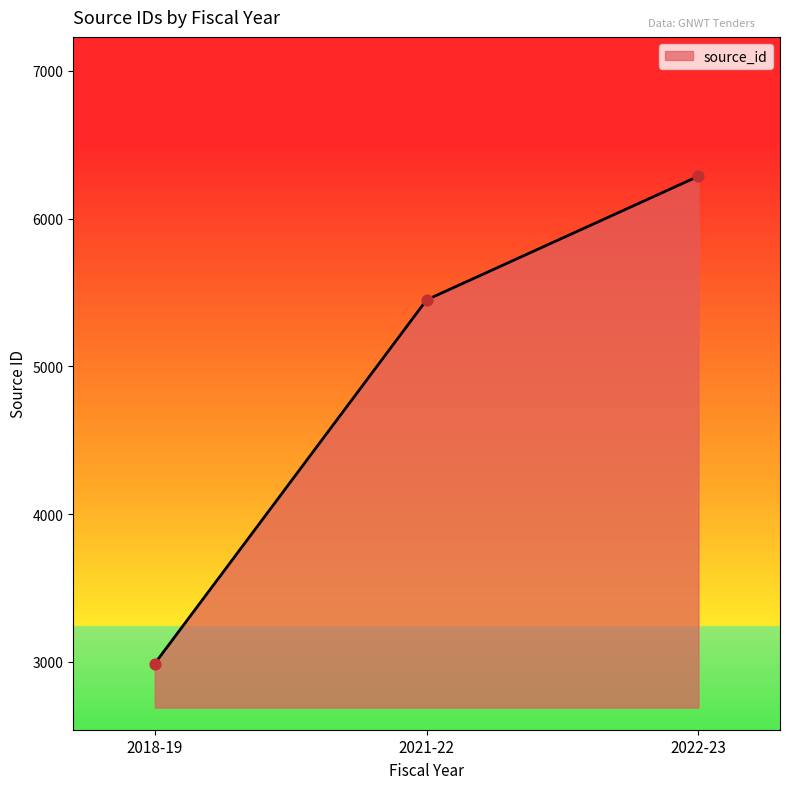

Which has a higher value, 2021-22 or 2022-23?

2022-23